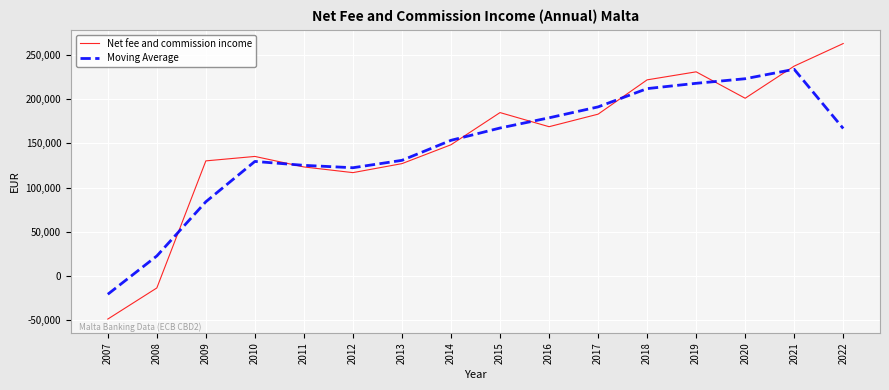

Which series has the widest spread of values?

Net fee and commission income